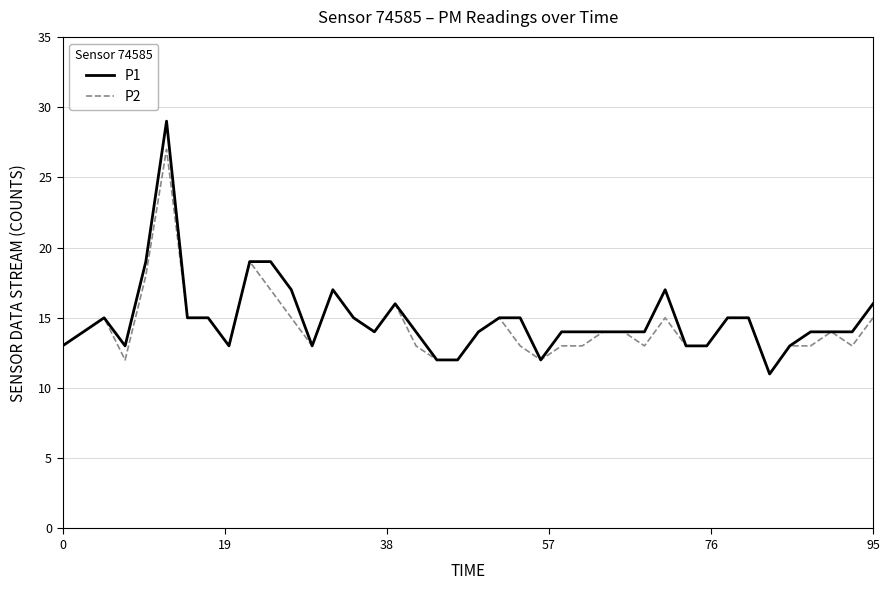

What is the highest value of the P1 series?

29